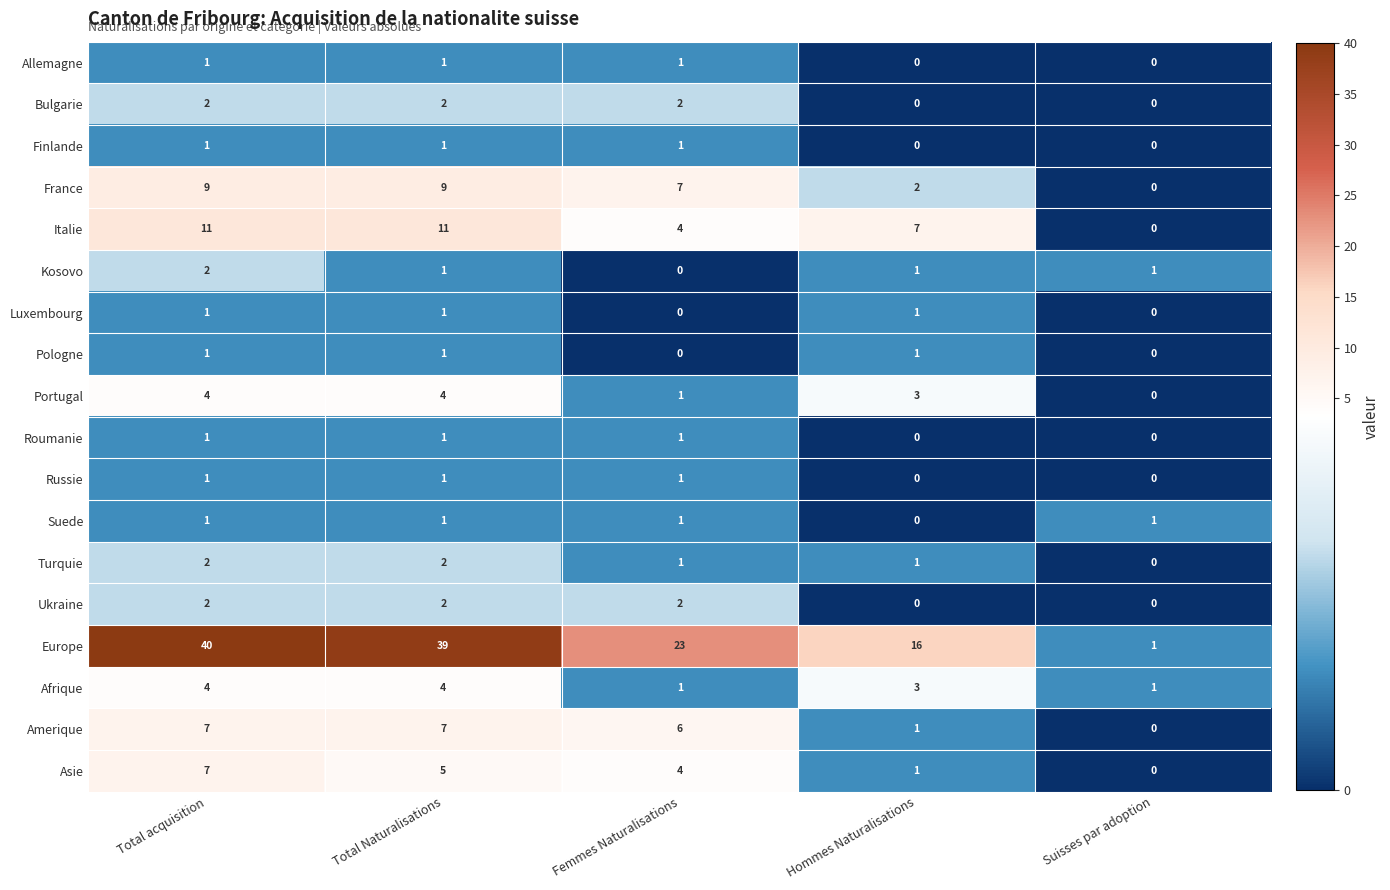

What is the sum of the Turquie values at Hommes Naturalisations and Total acquisition?

3